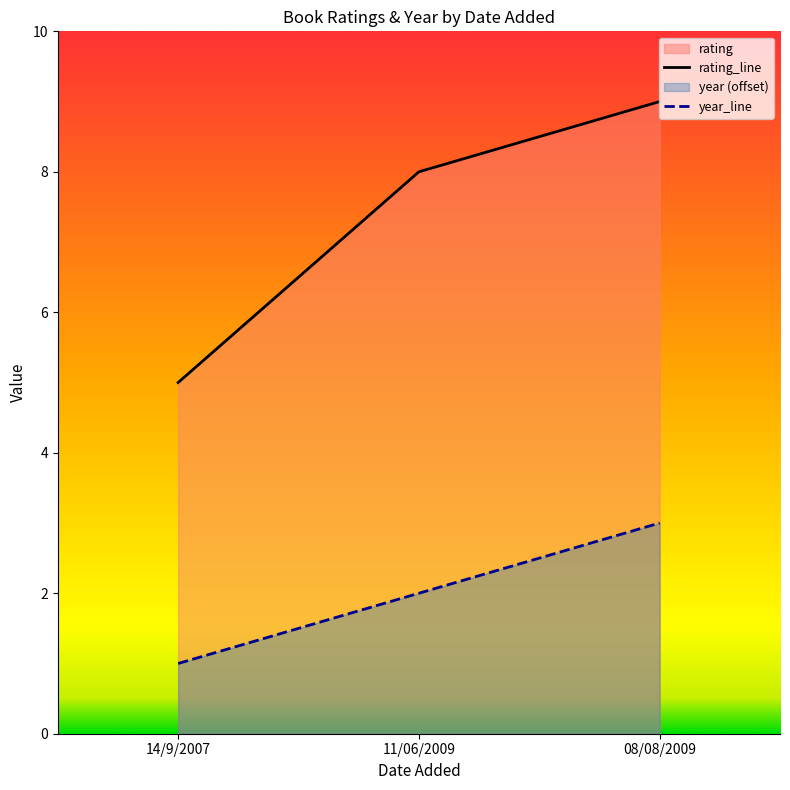

At 08/08/2009, list the series in order from largest to smallest.

rating_line, year_line